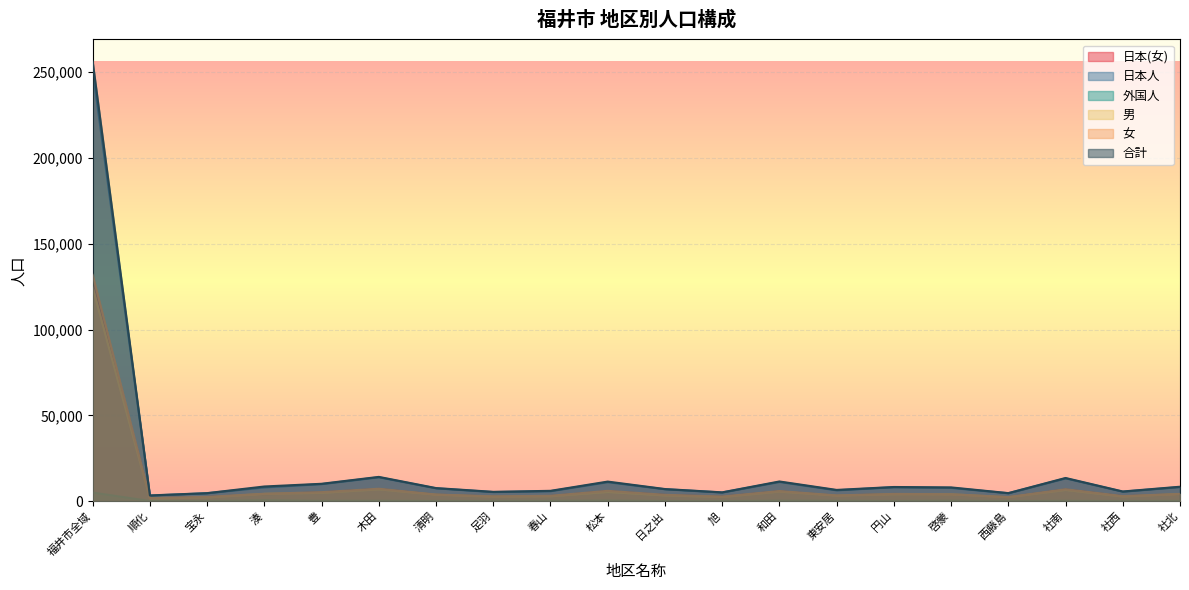

What is the sum of all 日本人 values?

397840